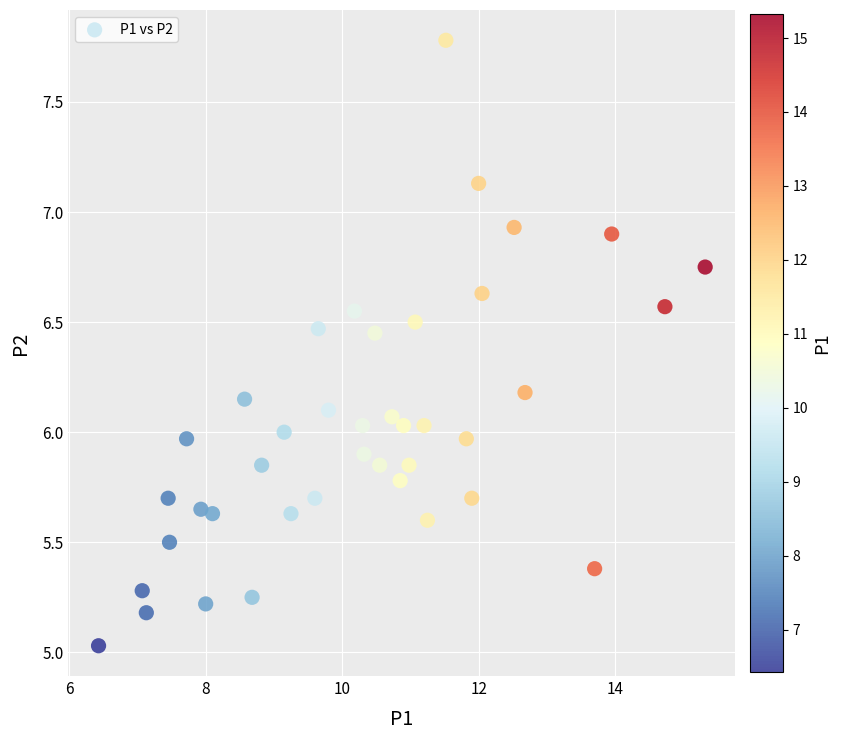

What is the range of X values (max minus min)?

8.9